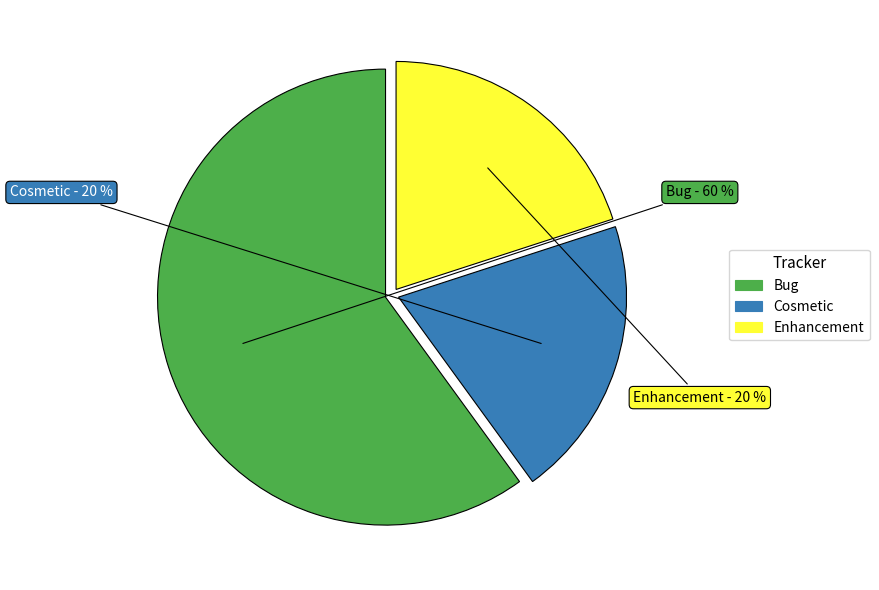

How many slices are in this pie chart?

3